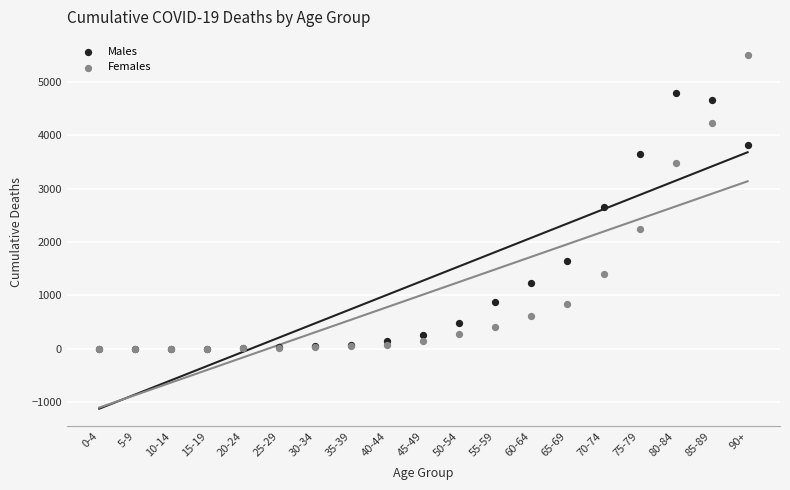

Across all series, what Y value is closest to 2754?

2665